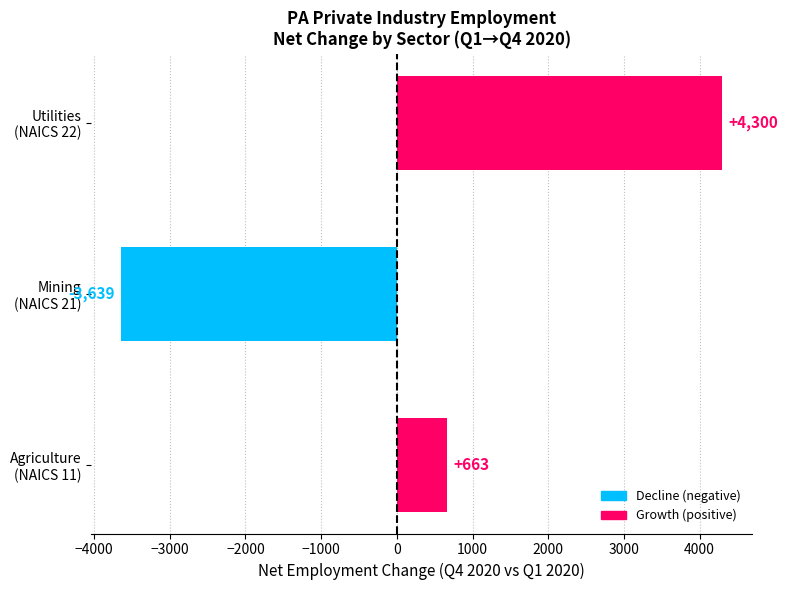

How many values are above zero?

2